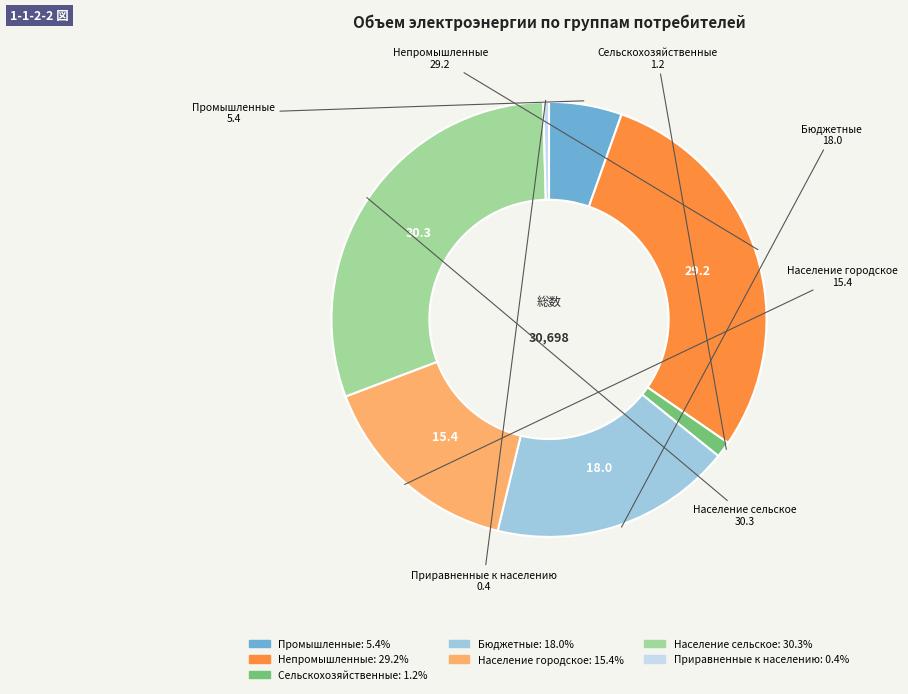

Does any single category account for the majority?

No